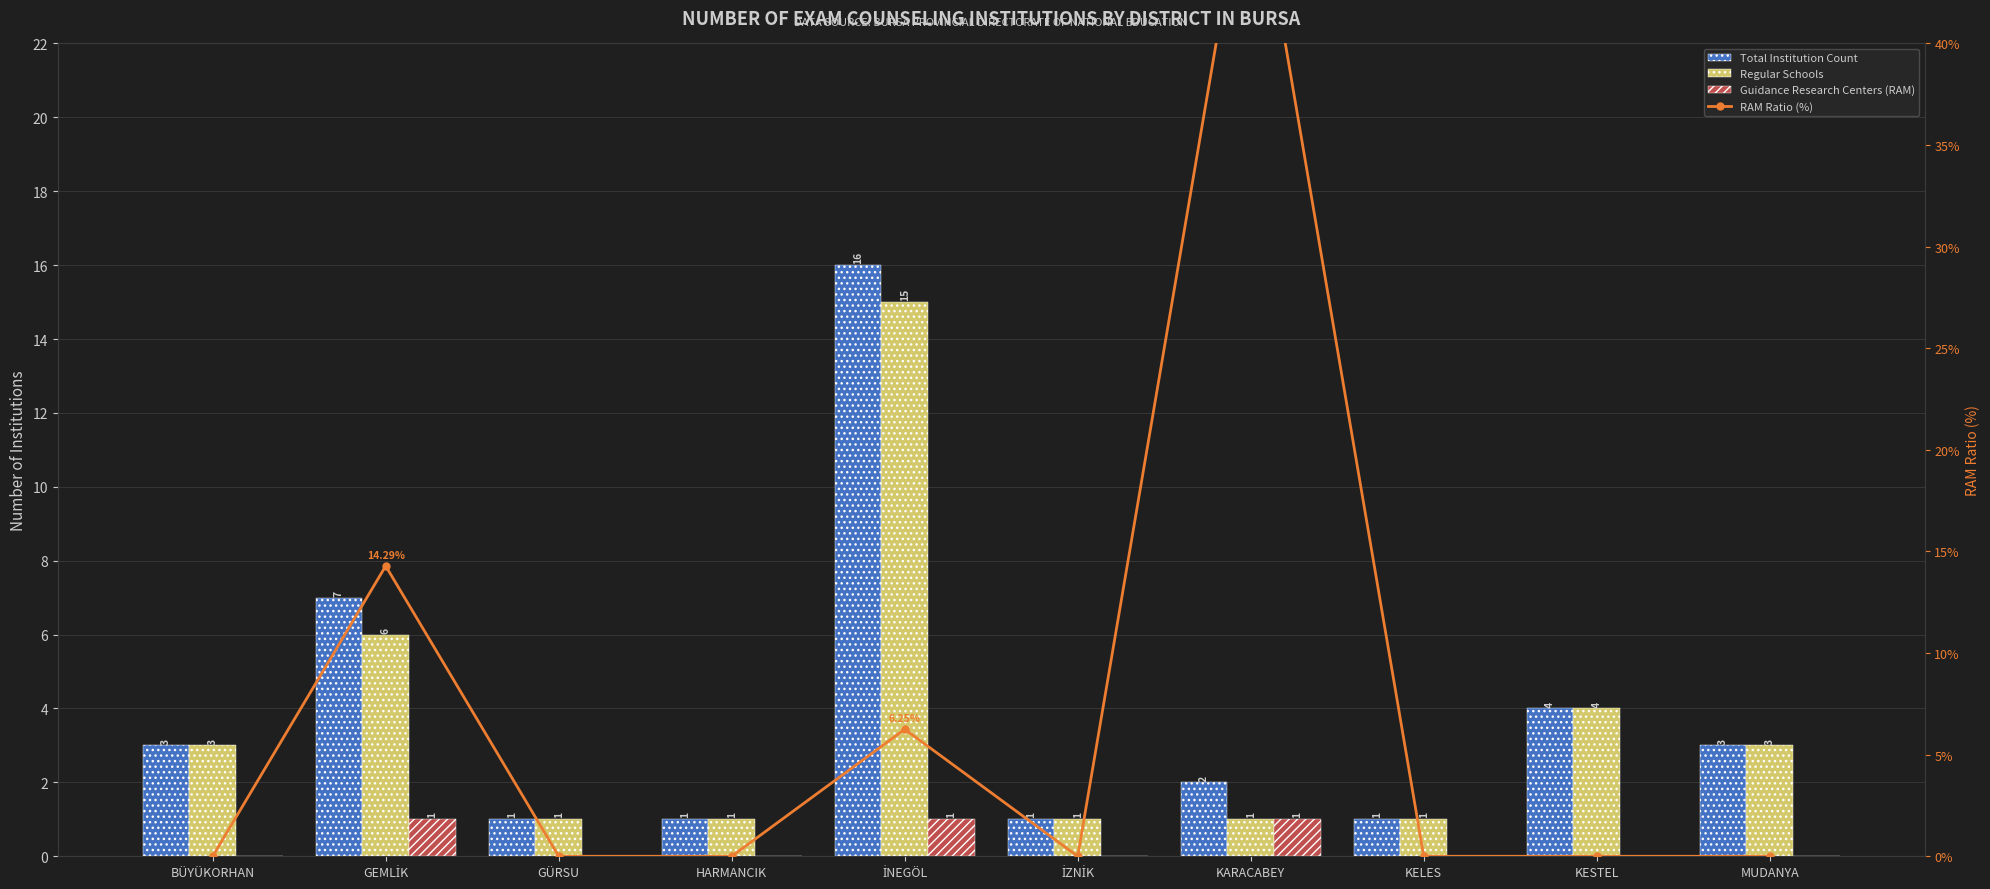

Reading right to left, what are all the values shown in this chart?

Total Institution Count: MUDANYA=3.0	KESTEL=4.0	KELES=1.0	KARACABEY=2.0	İZNİK=1.0	İNEGÖL=16.0	HARMANCIK=1.0	GÜRSU=1.0	GEMLİK=7.0	BÜYÜKORHAN=3.0
Regular Schools: MUDANYA=3.0	KESTEL=4.0	KELES=1.0	KARACABEY=1.0	İZNİK=1.0	İNEGÖL=15.0	HARMANCIK=1.0	GÜRSU=1.0	GEMLİK=6.0	BÜYÜKORHAN=3.0
Guidance Research Centers (RAM): MUDANYA=0.0	KESTEL=0.0	KELES=0.0	KARACABEY=1.0	İZNİK=0.0	İNEGÖL=1.0	HARMANCIK=0.0	GÜRSU=0.0	GEMLİK=1.0	BÜYÜKORHAN=0.0
RAM Ratio (%): MUDANYA=0.0	KESTEL=0.0	KELES=0.0	KARACABEY=50.0	İZNİK=0.0	İNEGÖL=6.2	HARMANCIK=0.0	GÜRSU=0.0	GEMLİK=14.3	BÜYÜKORHAN=0.0